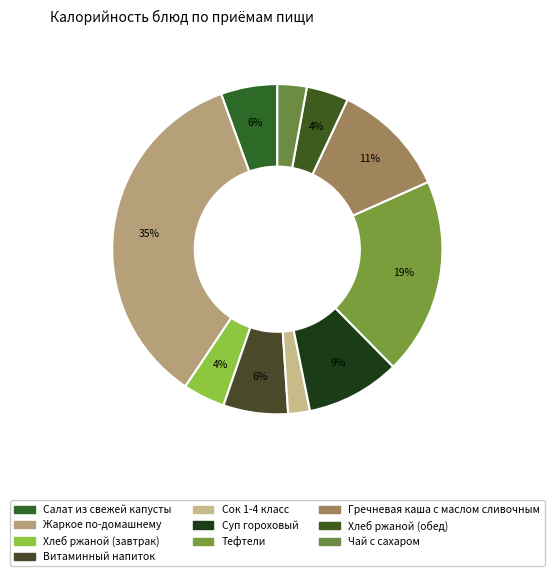

What is the change in value from Витаминный напиток to Сок 1-4 класс?

-88.8